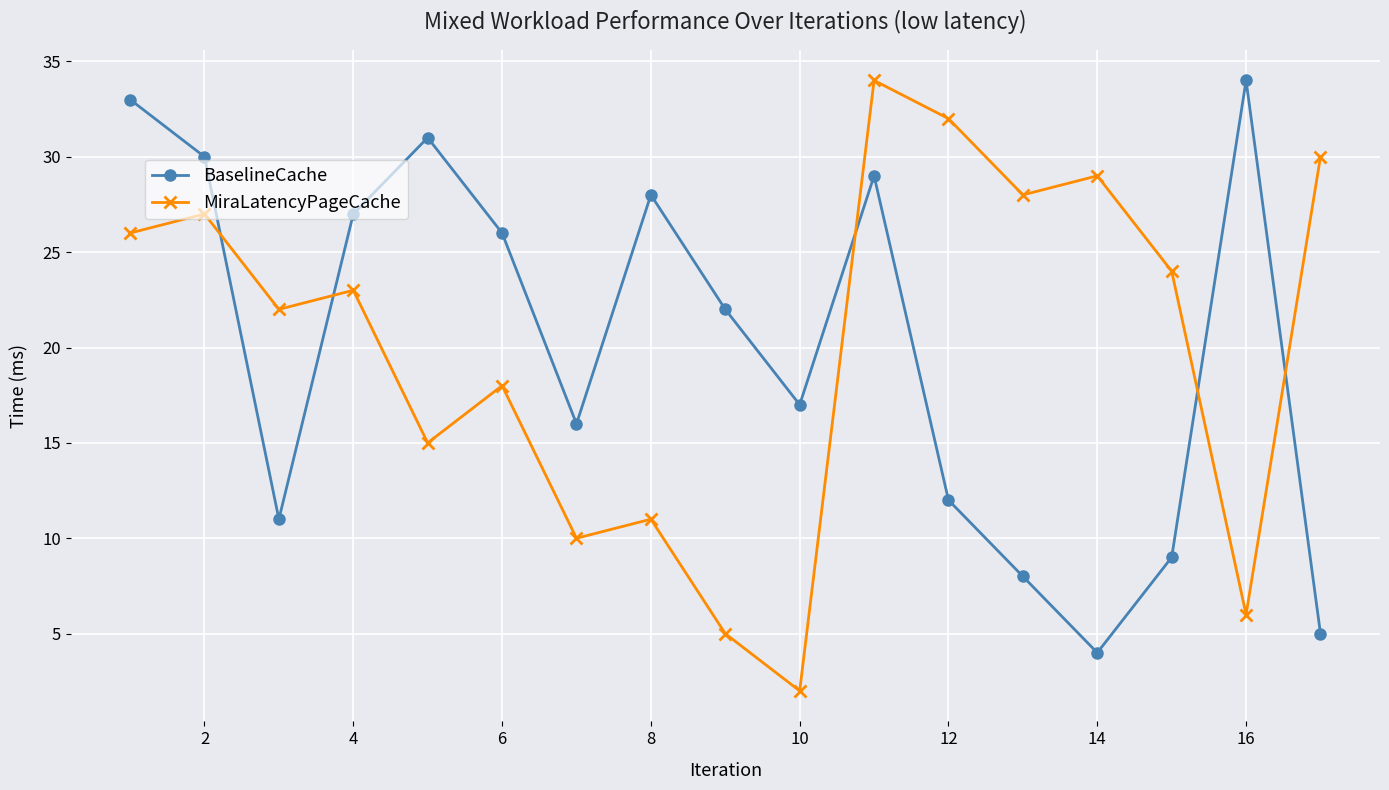

What is the minimum value shown in the chart?

2